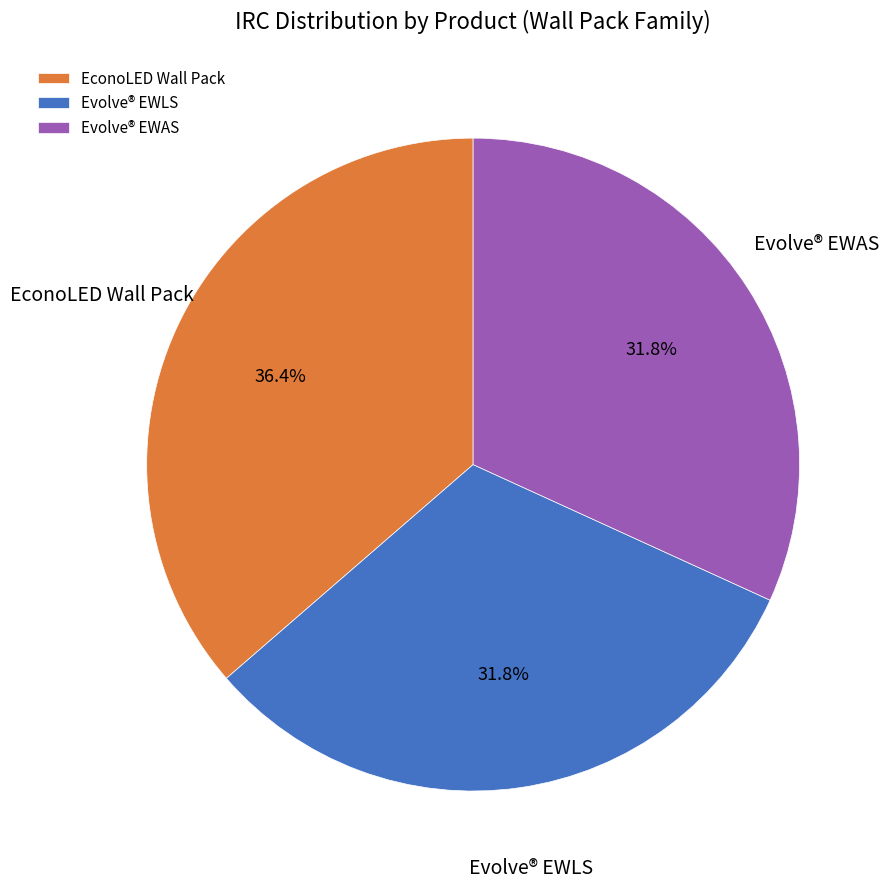

What is the largest slice in the pie chart?

EconoLED Wall Pack